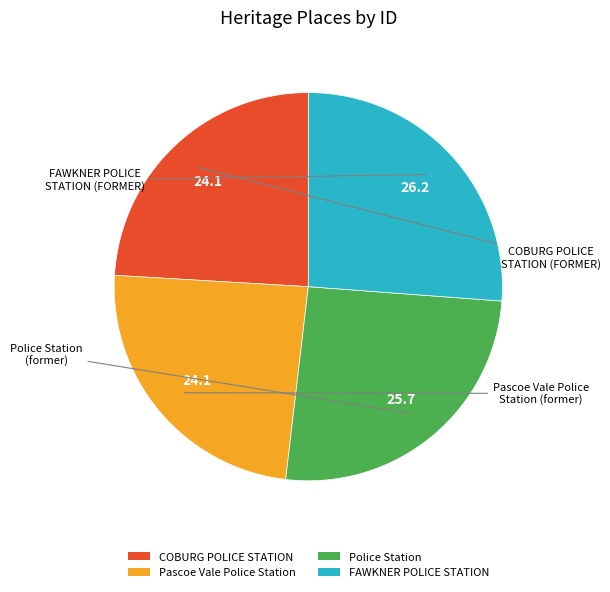

Is there any slice that represents more than half of the pie?

No